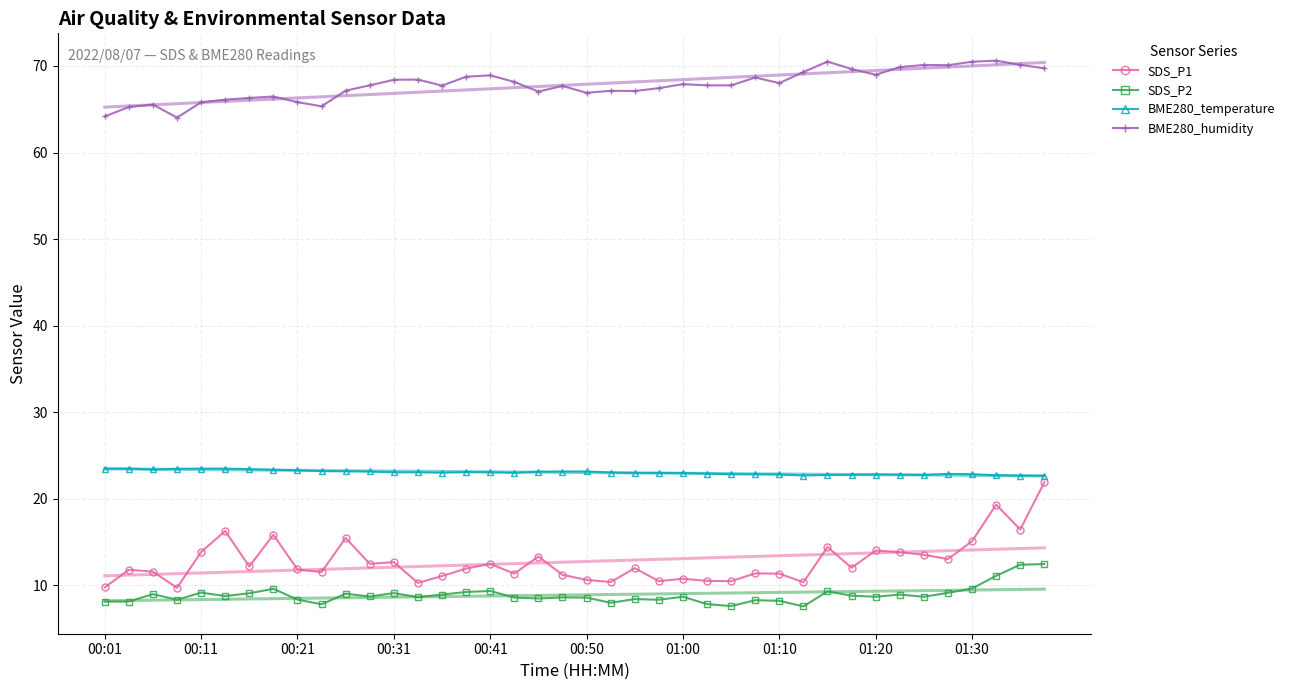

What position from the left is 19?

20